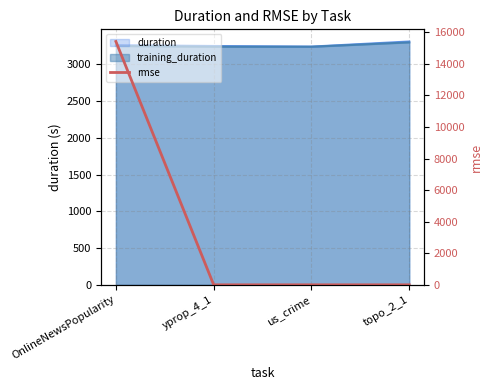

Which label corresponds to the largest value in the chart?

OnlineNewsPopularity